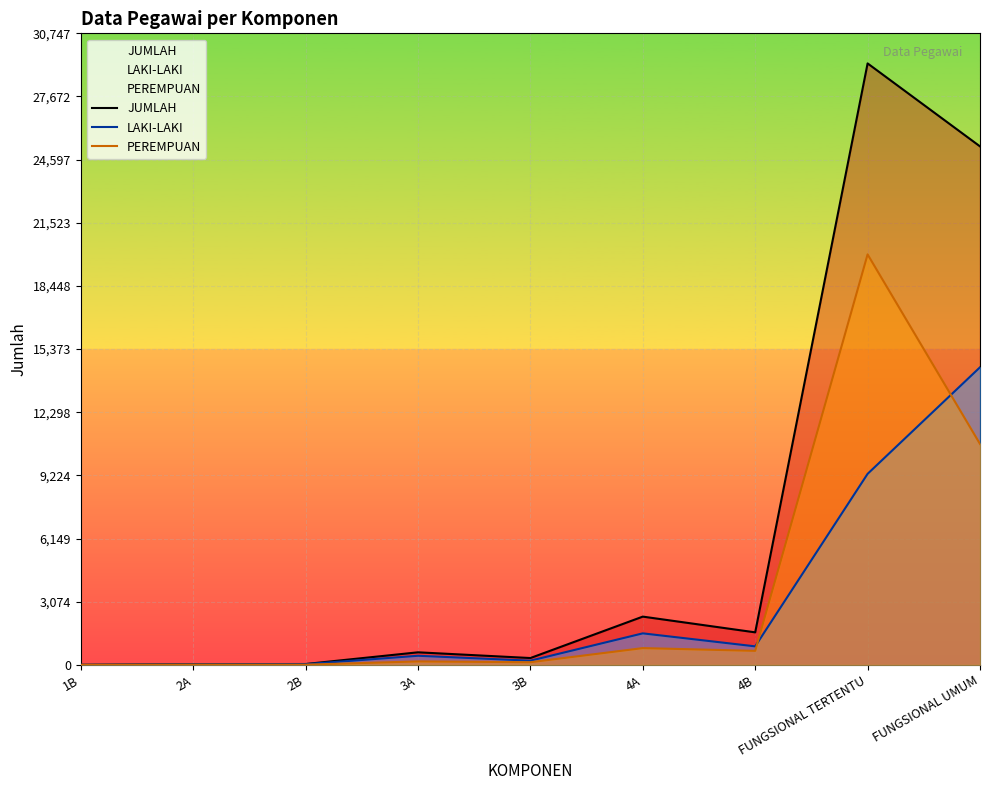

What are all the series names shown in the legend?

JUMLAH, LAKI-LAKI, PEREMPUAN